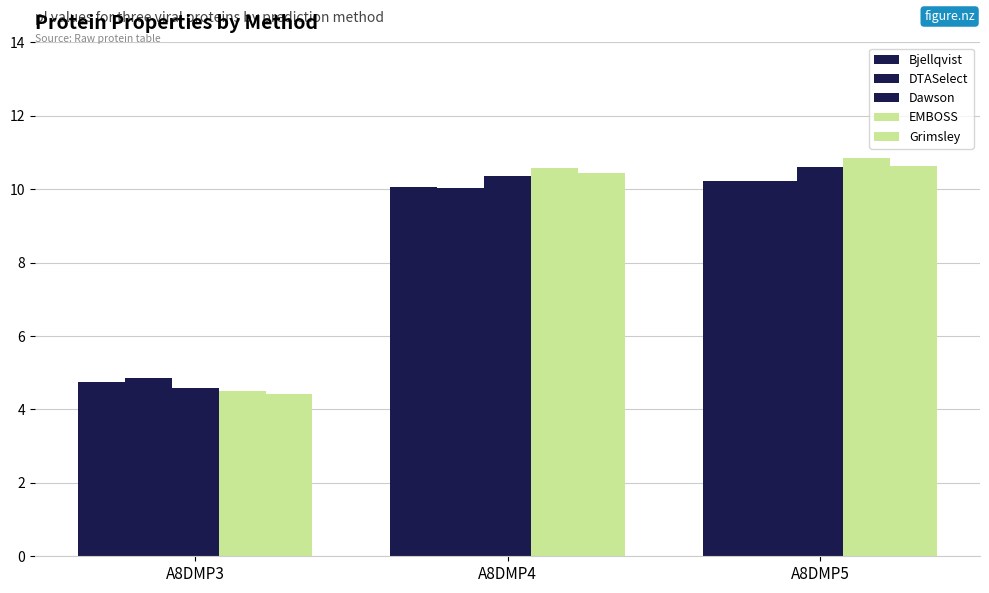

List the labels in order of Dawson value, largest first.

A8DMP5, A8DMP4, A8DMP3